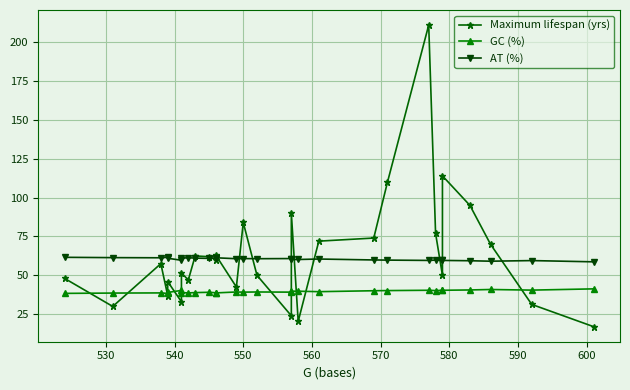

True or false: Maximum lifespan (yrs) and AT (%) intersect in this chart.

True